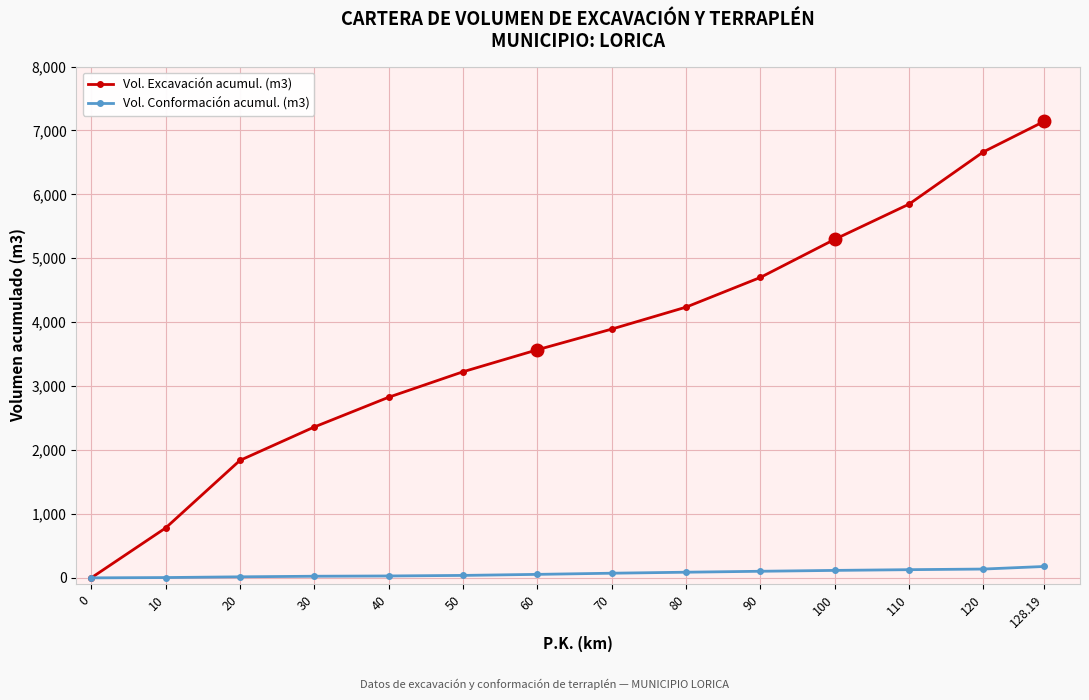

Between 60 and 110, which series saw the biggest shift?

Vol. Excavación acumul. (m3)